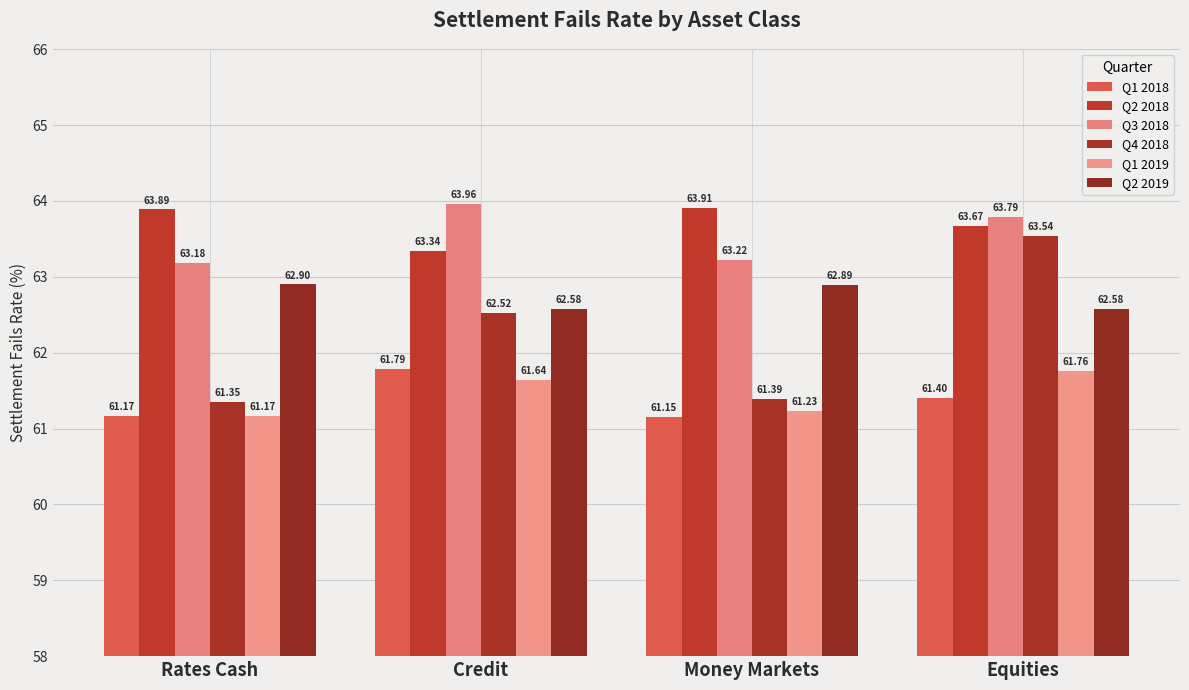

How many Q1 2019 values are between 61 and 62?

4